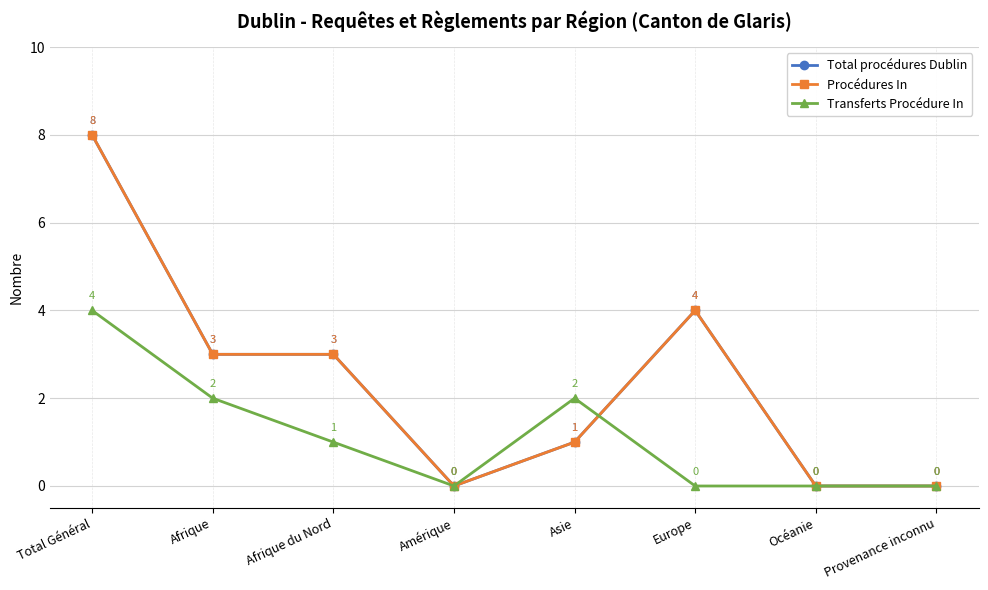

At which category does the chart reach its minimum across all series?

Amérique